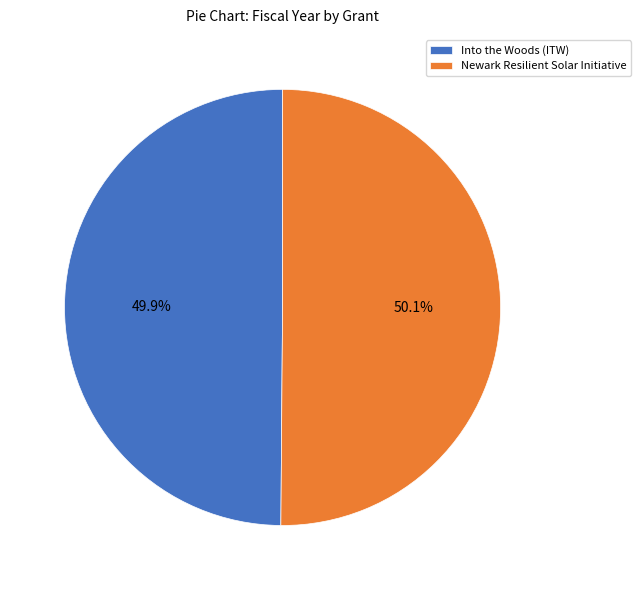

Do Into the Woods (ITW) and Newark Resilient Solar Initiative together represent more than half of the pie?

Yes